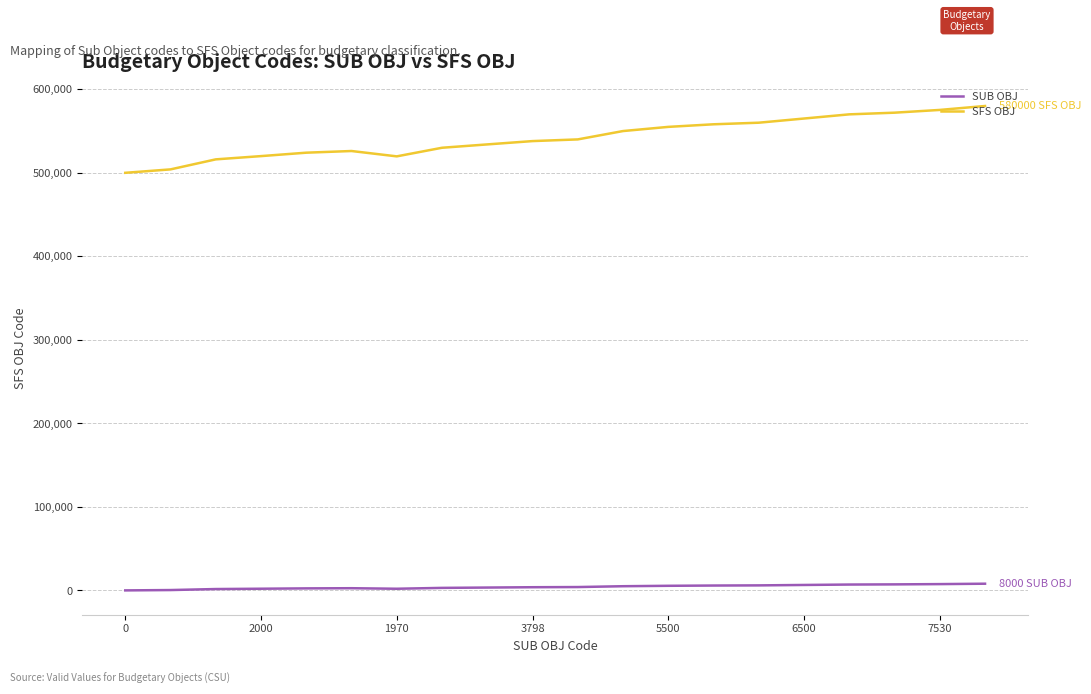

True or false: SFS OBJ and SUB OBJ intersect in this chart.

False